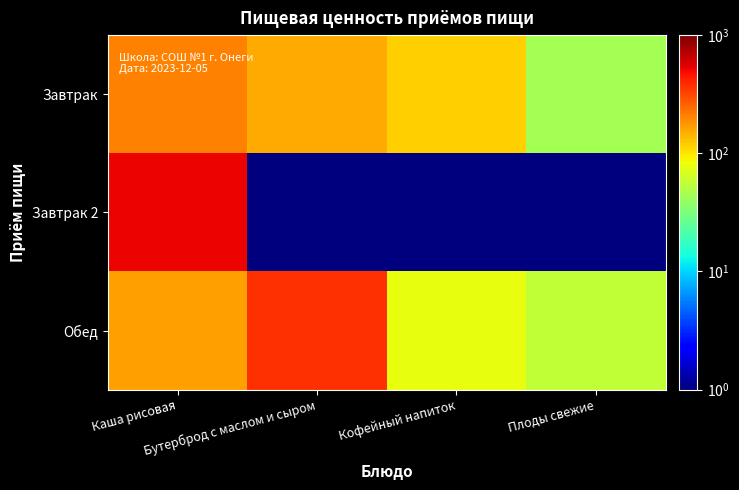

How many series are shown in this chart?

3